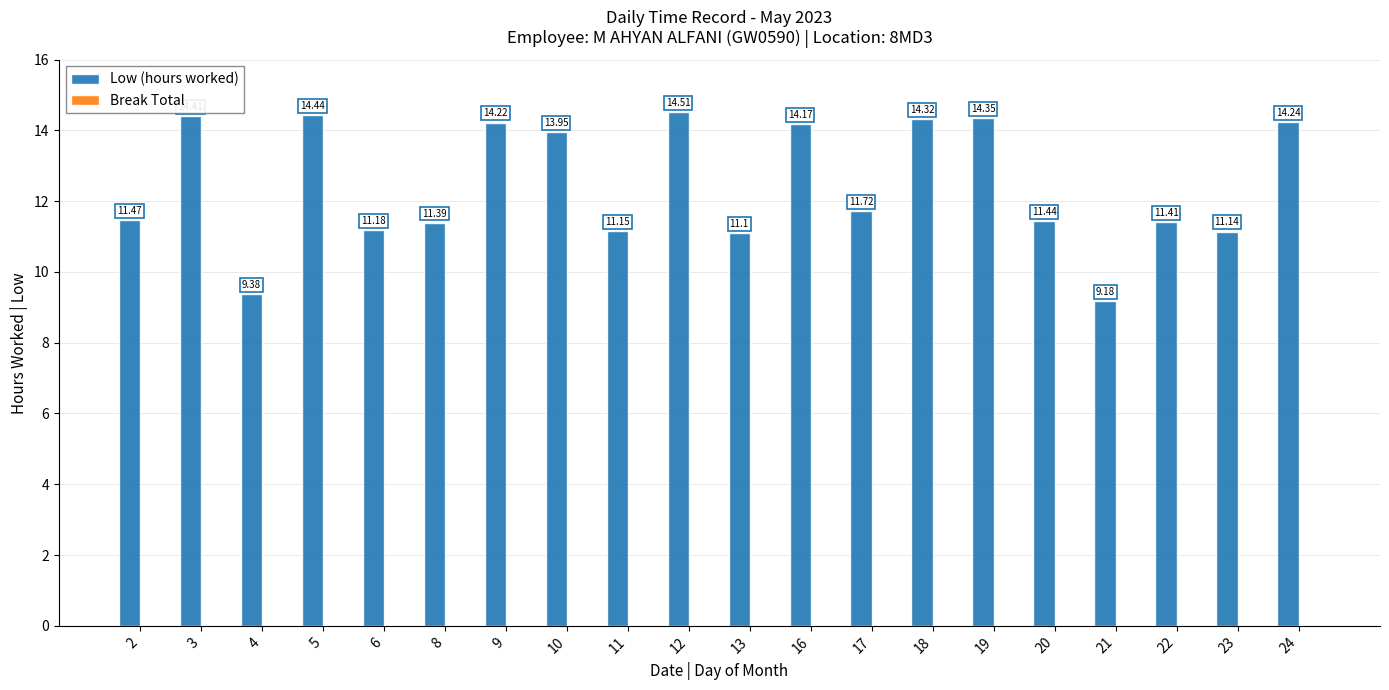

What is the ratio of the value at 22 to the value at 16?

0.8